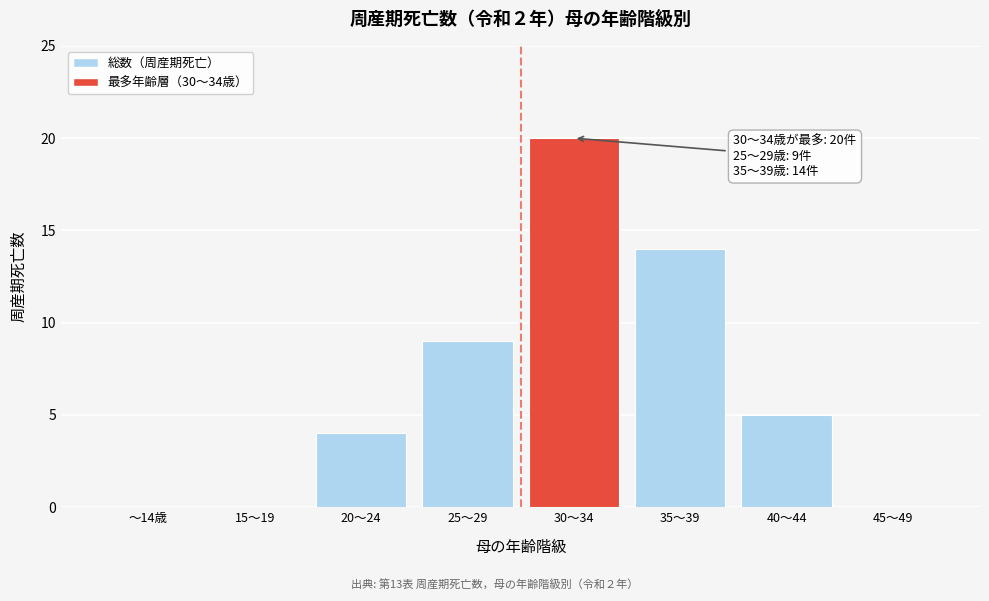

Reading right to left, what are all the values shown in this chart?

45～49=0	40～44=5	35～39=14	30～34=20	25～29=9	20～24=4	15～19=0	～14歳=0